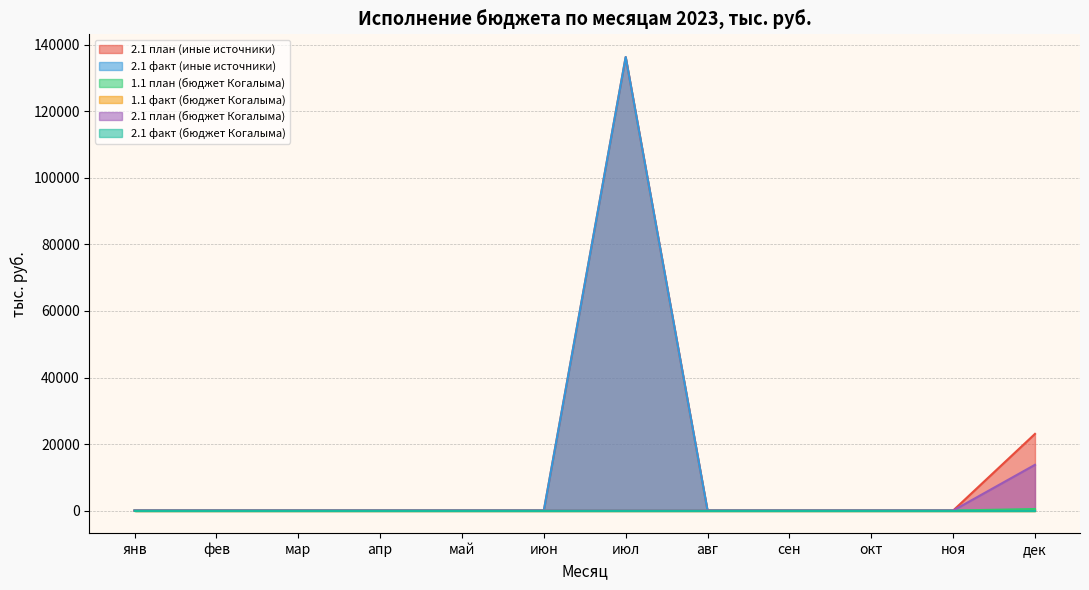

How many data points does each series have?

12